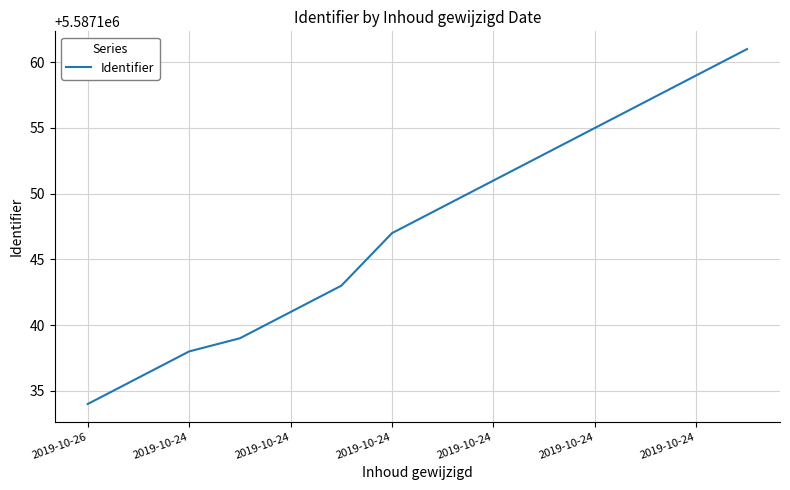

What is the smallest value displayed?

5587134